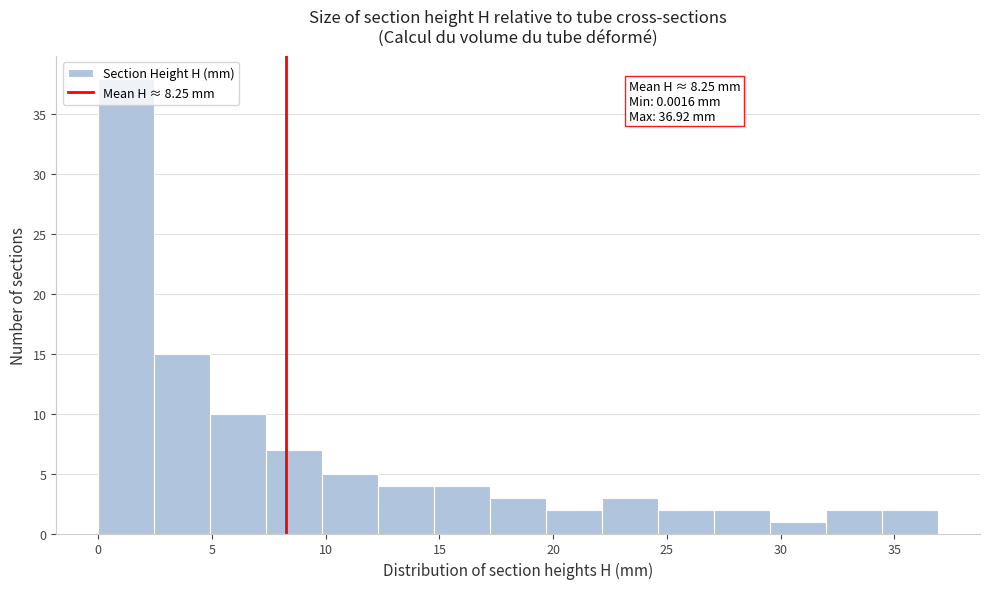

Over which range of the x-axis is the bar tallest?

0.0 to 2.5